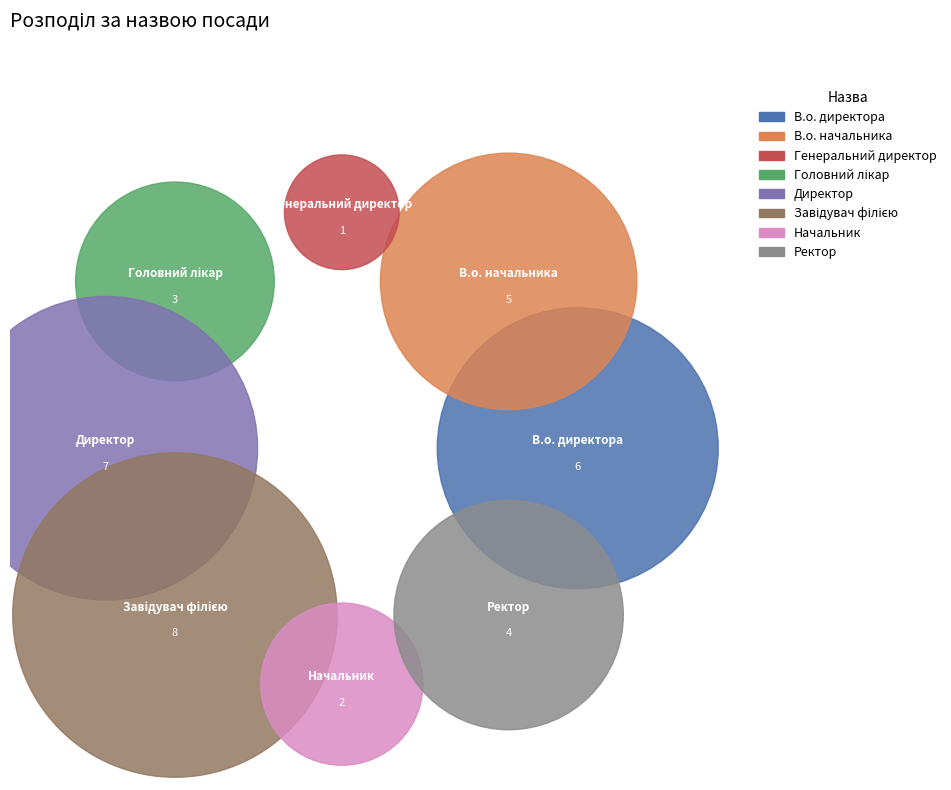

The В.о. начальника slice represents 14% of the pie. True or false?

True